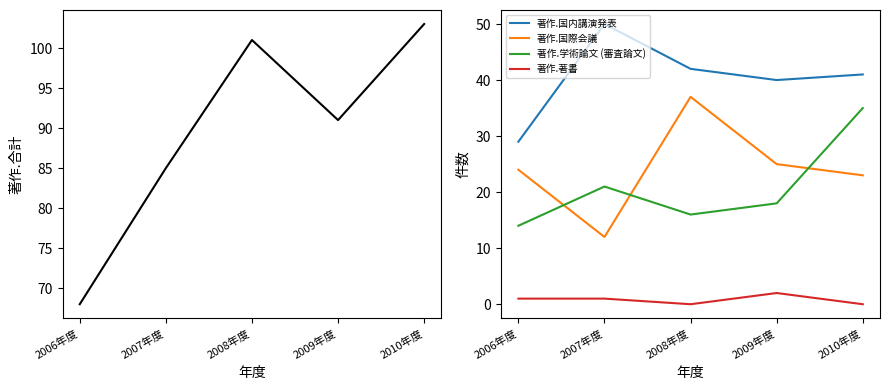

At which label does 著作.合計 reach its minimum?

2006年度